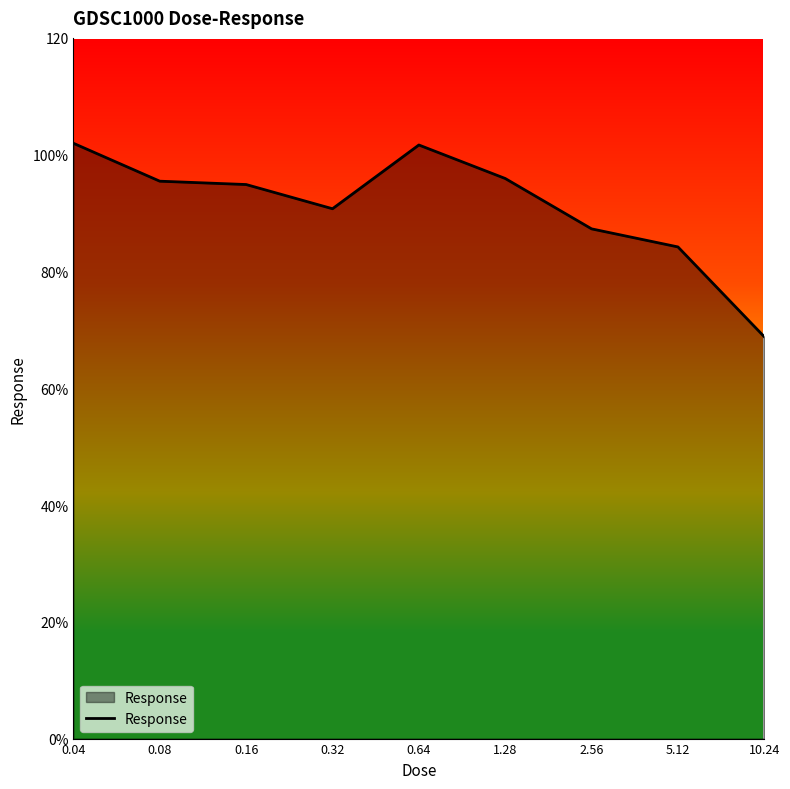

Does the chart have visible grid lines?

No